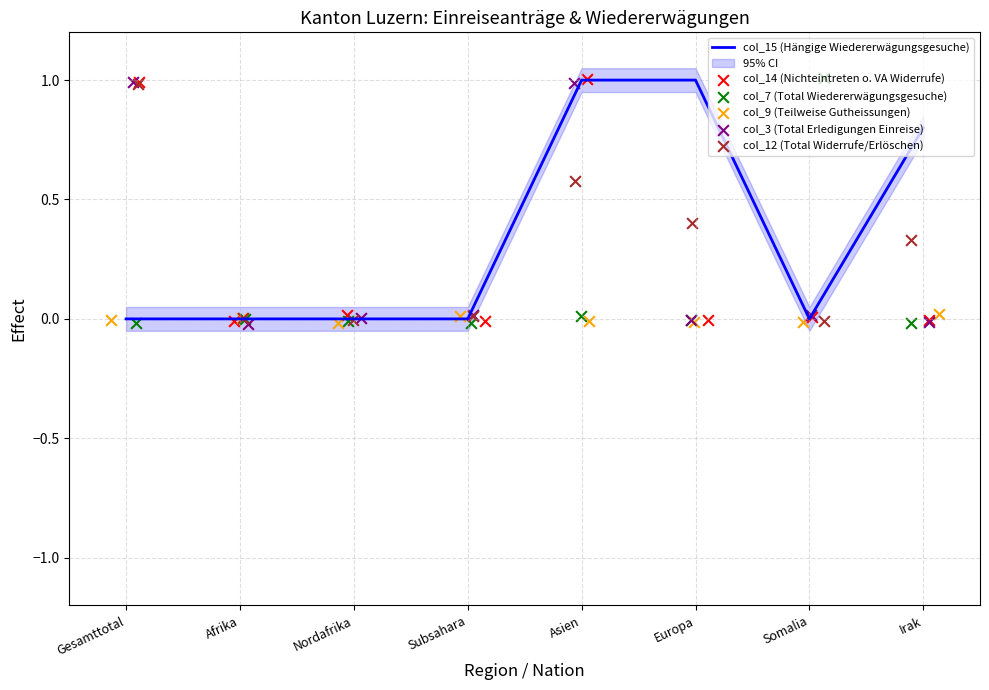

At how many categories does at least one series exceed 0?

8